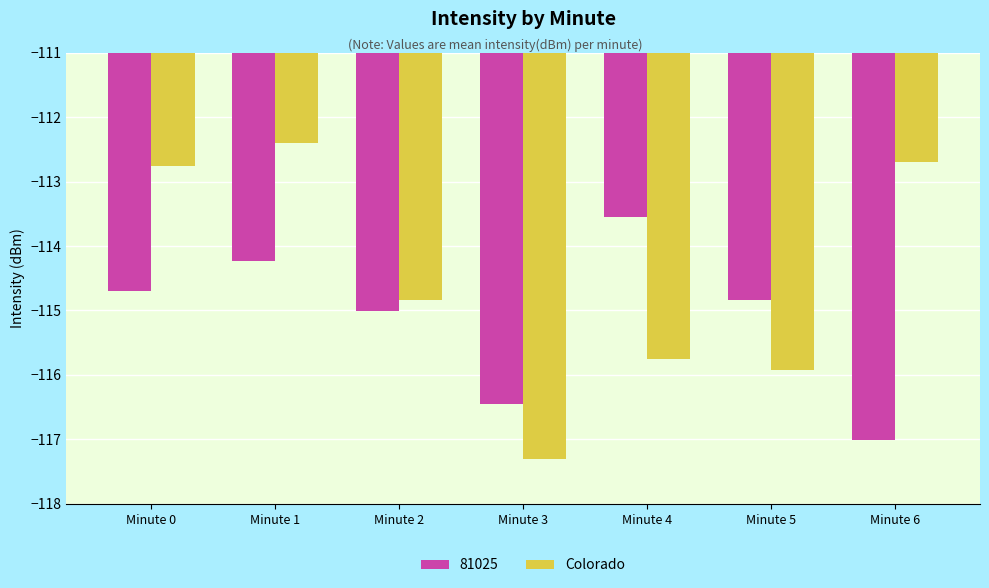

How many values in the 81025 series are below -114?

6